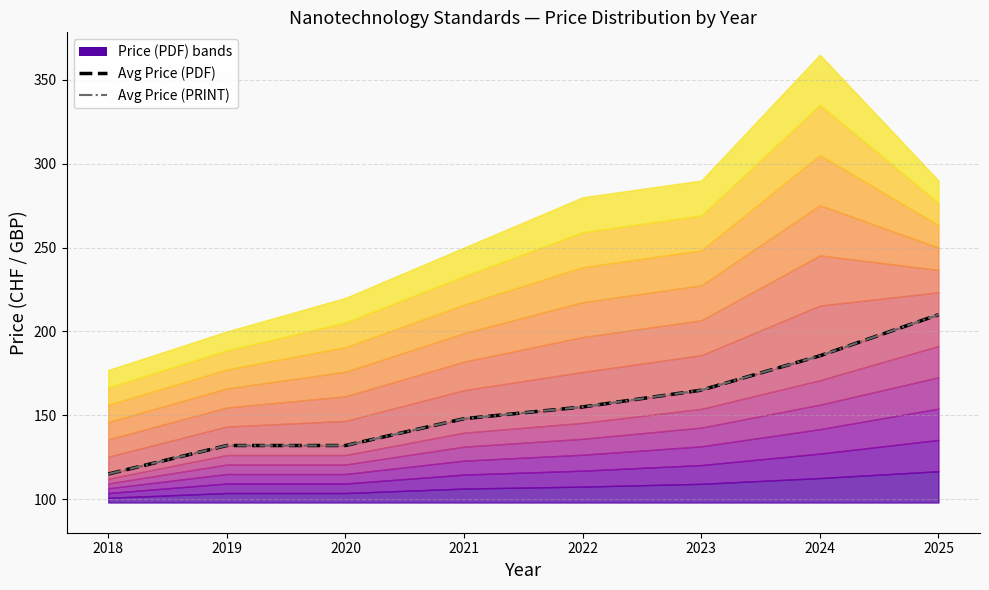

Which category has the highest value across all series?

2025